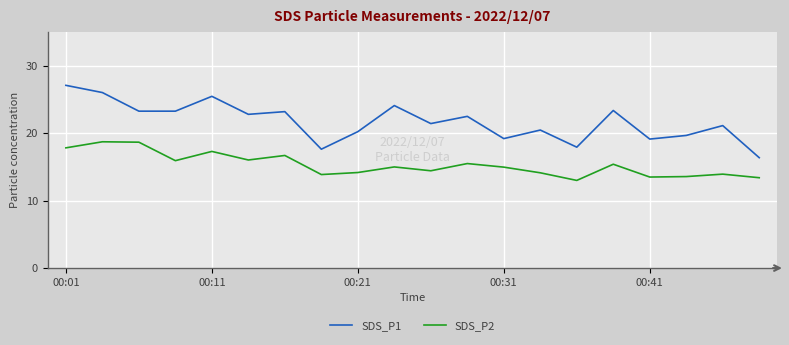

True or false: SDS_P1 and SDS_P2 cross at least once.

False